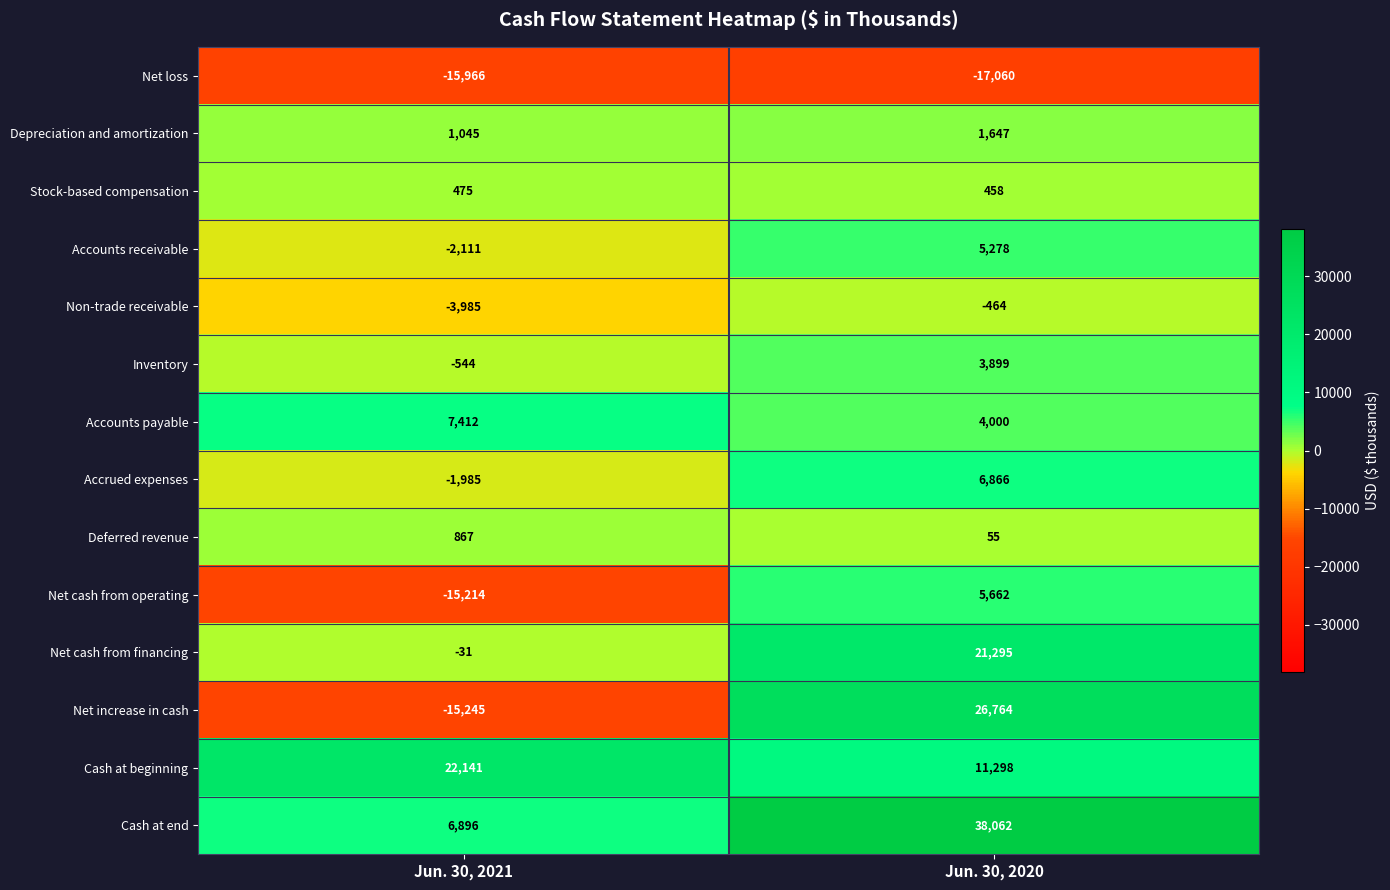

Between Jun. 30, 2021 and Jun. 30, 2020, which series saw the biggest shift?

Net increase in cash